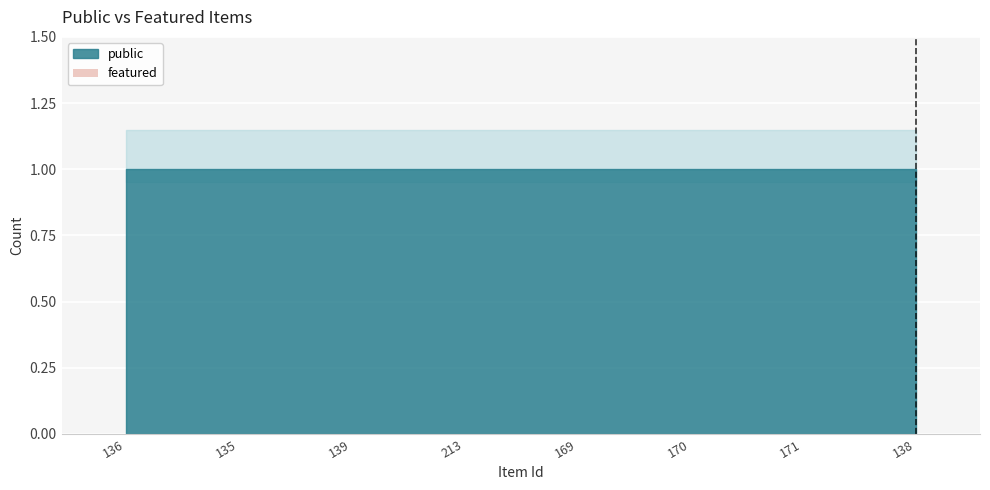

Between 170 and 139, which is larger?

170